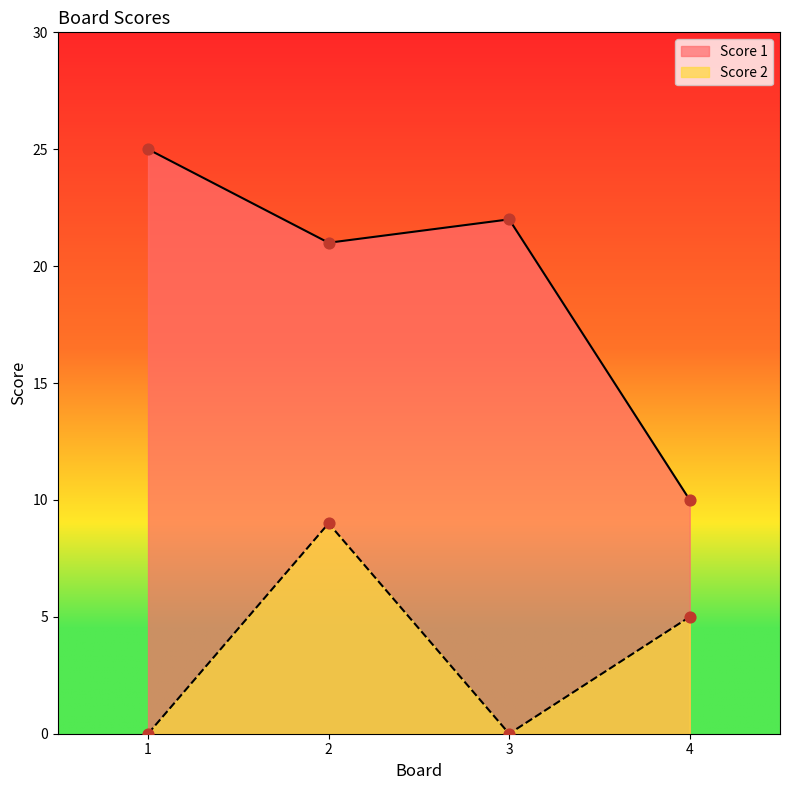

Is the value of Score 2 at 2 greater than the value of Score 1 at 4?

No